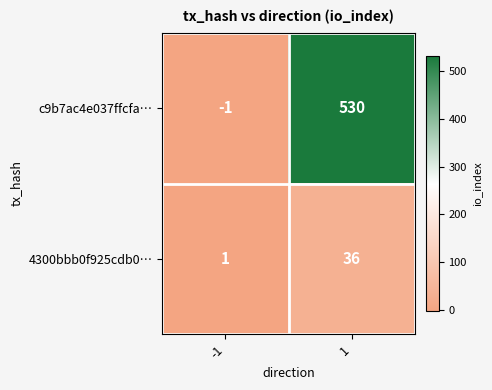

At which category is the sum across all series the highest?

1